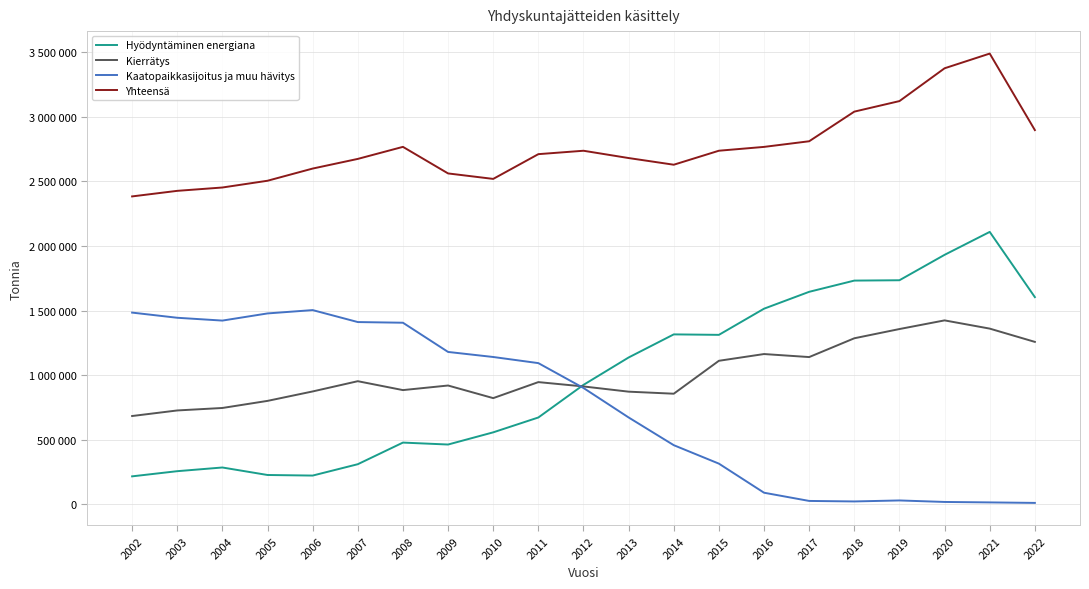

Is this an area chart (filled region under the line)?

No